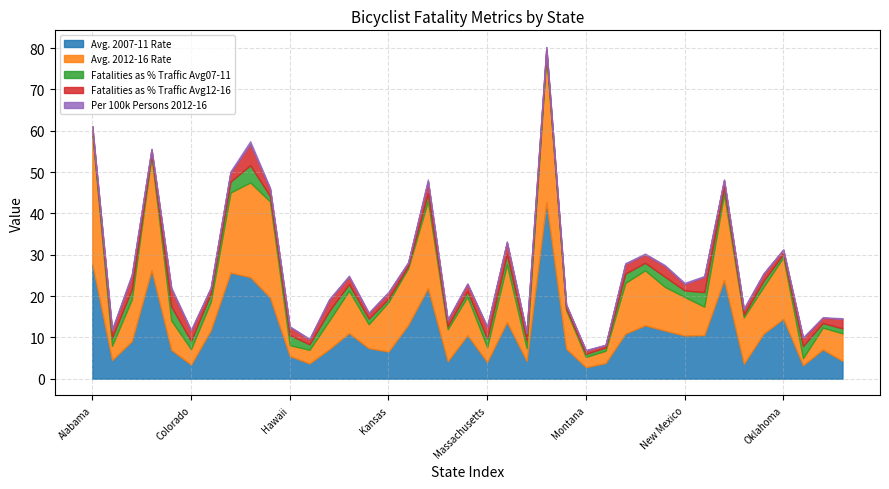

True or false: Avg. 2012-16 Rate has a value of 3.1 at New York.

False